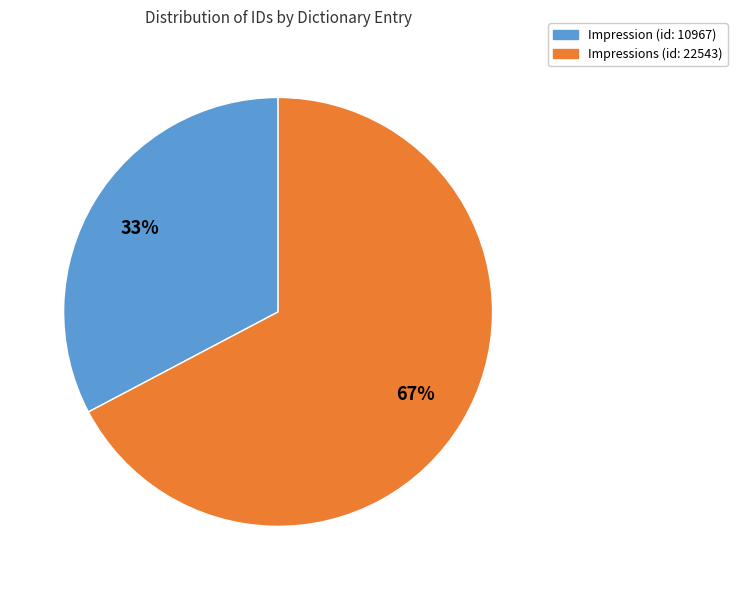

Which category has the biggest portion of the pie?

Impressions (id: 22543)